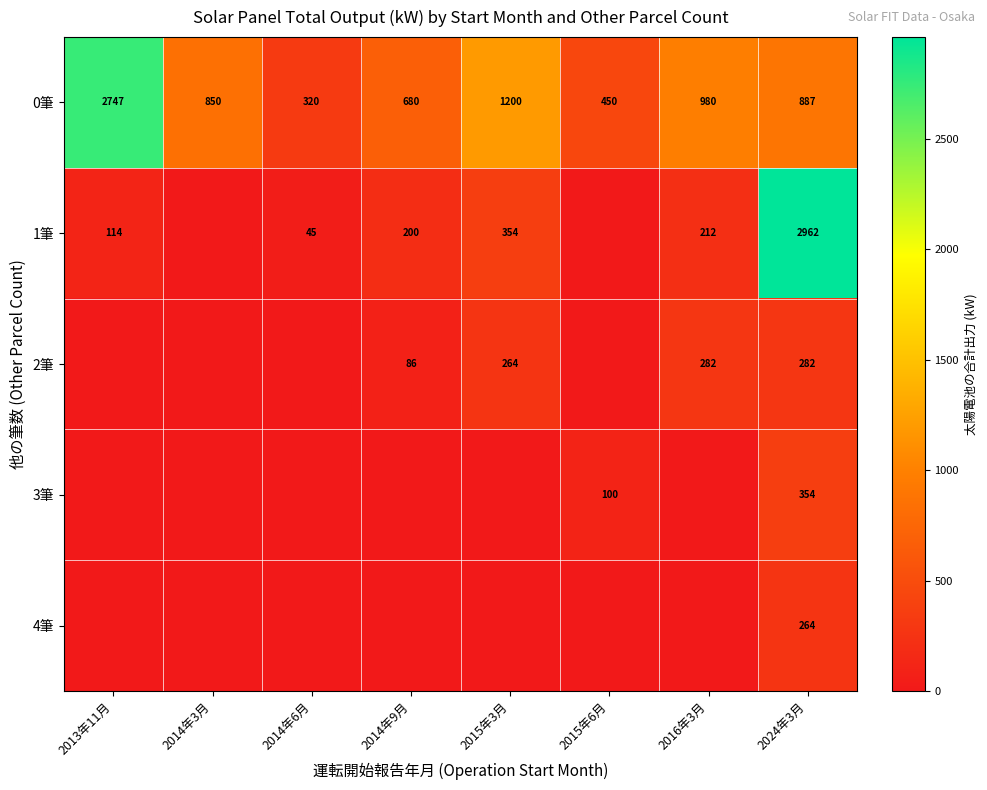

The 2筆 series shows 264 at 2015年3月. True or false?

True